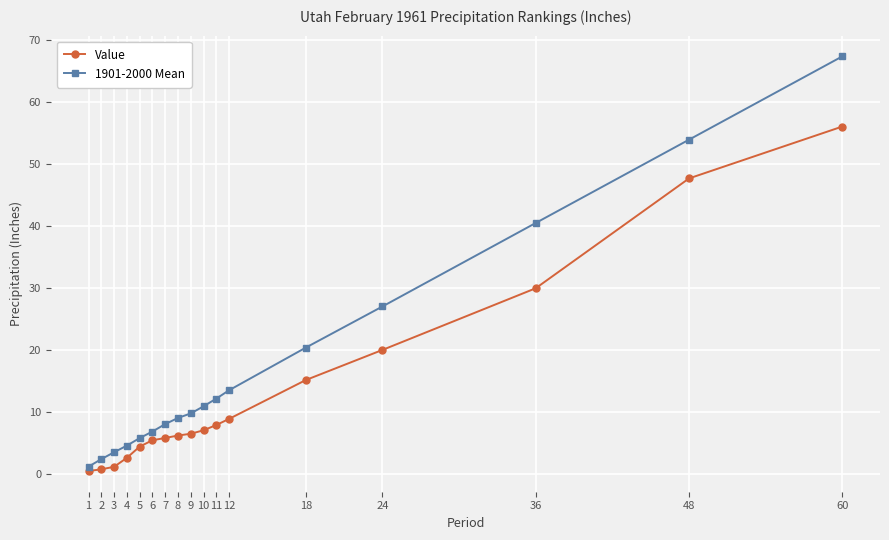

What are all the series names shown in the legend?

Value, 1901-2000 Mean